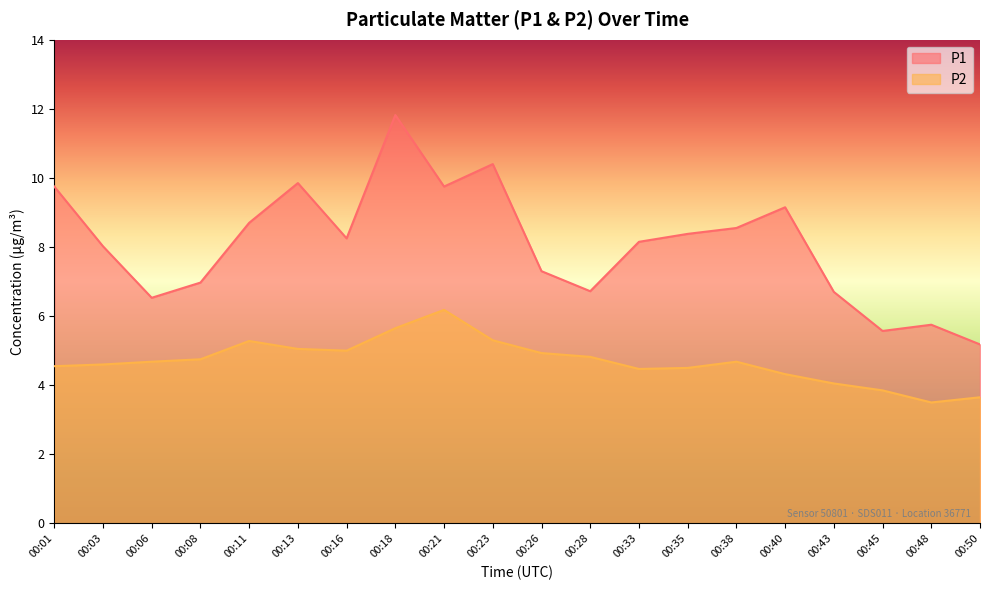

What is the difference between the maximum and minimum values in the P1 series?

6.6